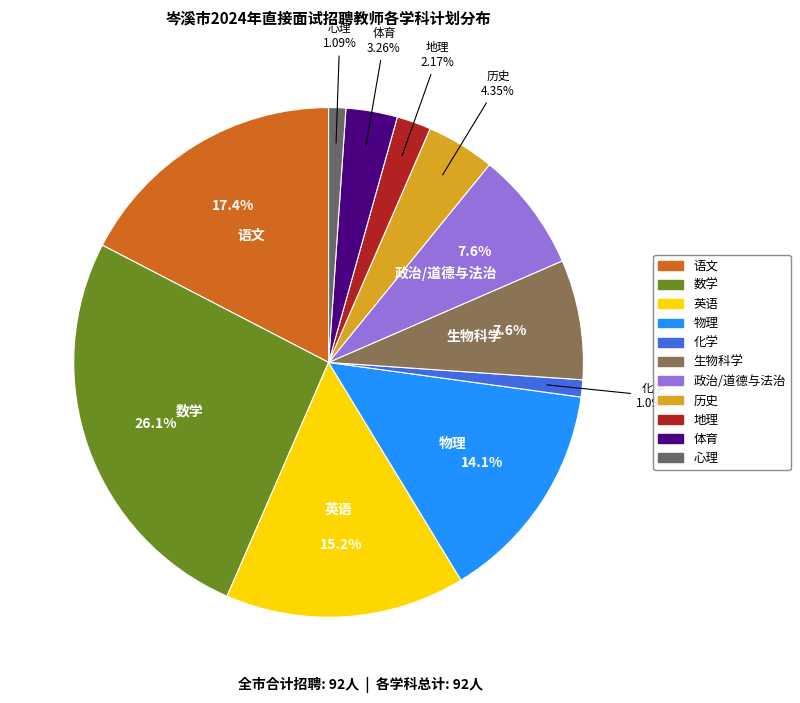

Is there any slice that represents more than half of the pie?

No